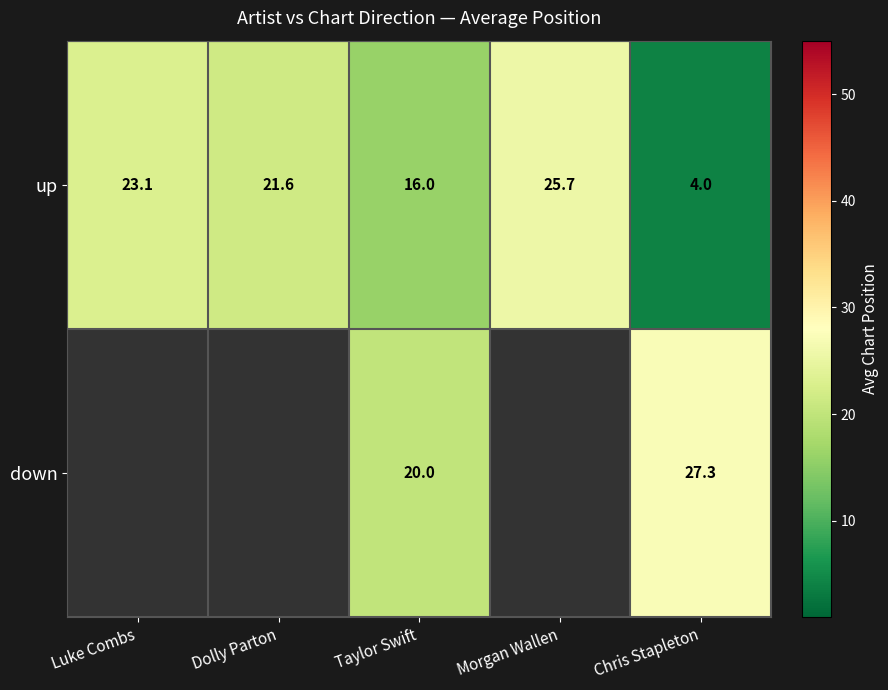

What is the sum of the up values at Dolly Parton and Luke Combs?

44.7